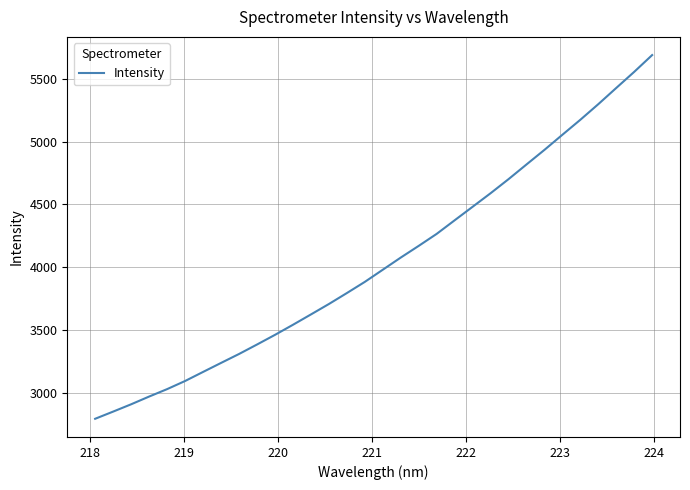

What is the difference between the maximum and minimum values?

2895.0